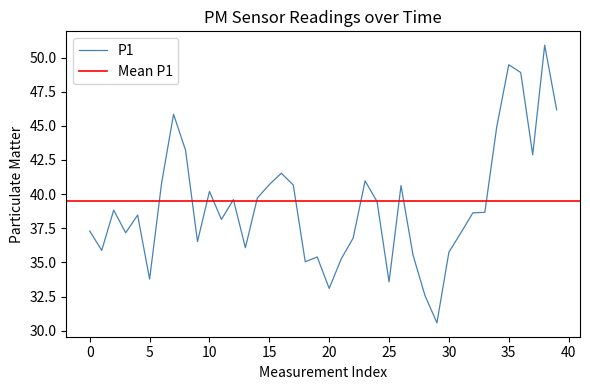

Reading right to left, list all the values displayed in this chart.

46.2	50.9	42.9	48.9	49.5	45.0	38.7	38.6	37.2	35.8	30.6	32.6	35.5	40.6	33.6	39.5	41.0	36.8	35.2	33.1	35.4	35.0	40.7	41.5	40.7	39.7	36.1	39.6	38.1	40.2	36.5	43.2	45.9	40.8	33.8	38.5	37.2	38.8	35.9	37.3